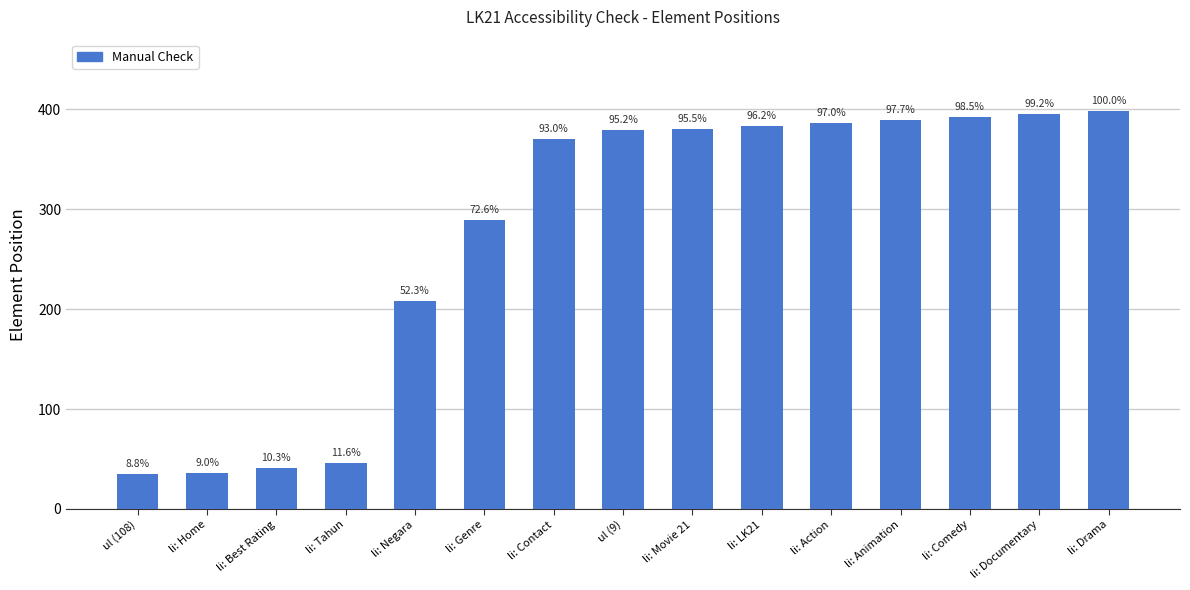

How many bars are there in total?

15